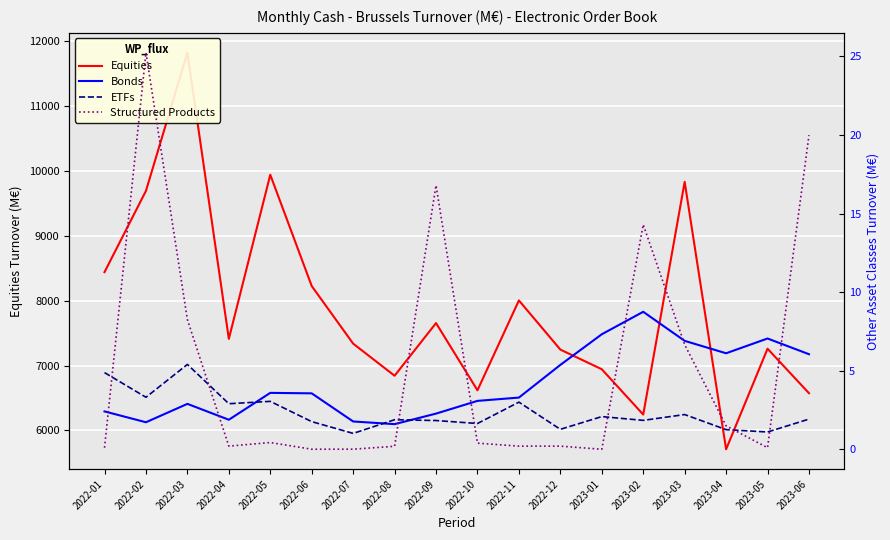

At which category is the sum across all series the highest?

2022-03